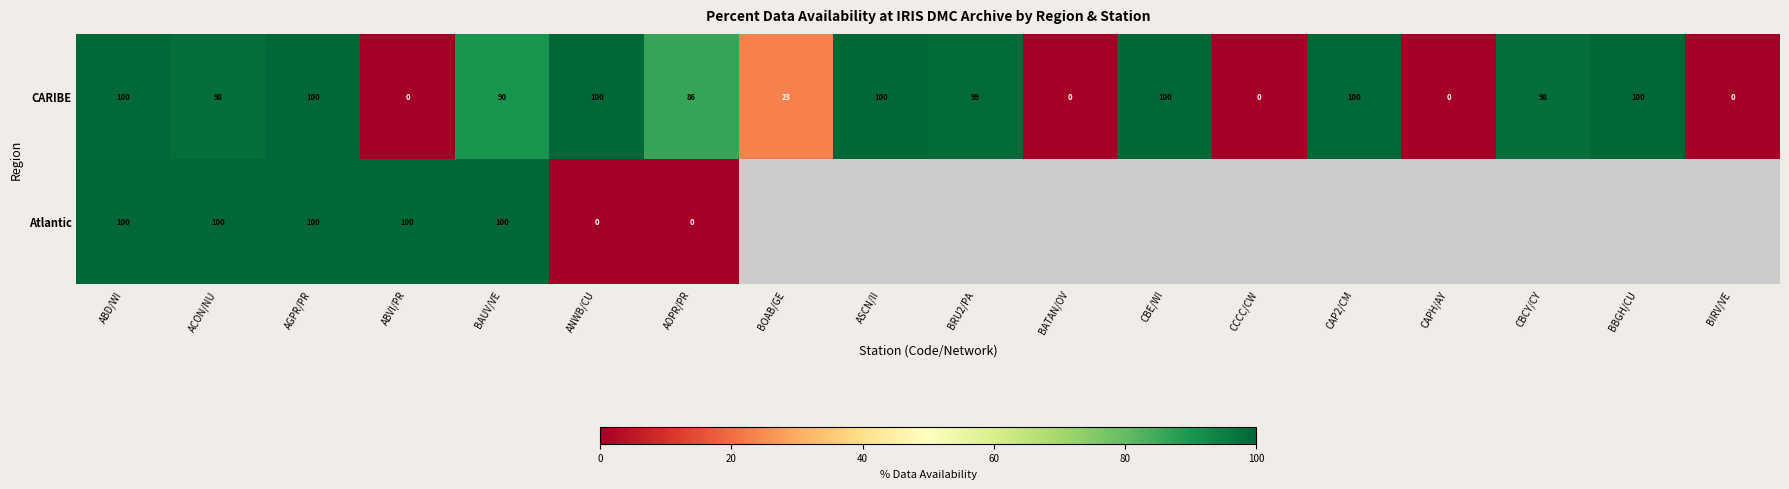

At which label is CARIBE closest to 50?

BOAB/GE